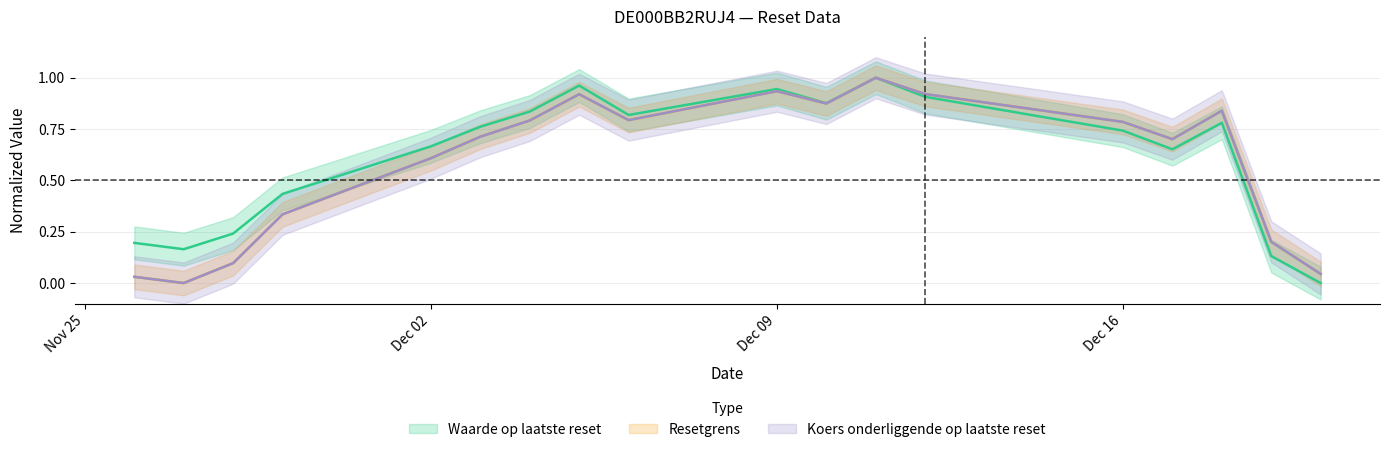

Which series has the largest range (max minus min)?

Koers onderliggende op laatste reset